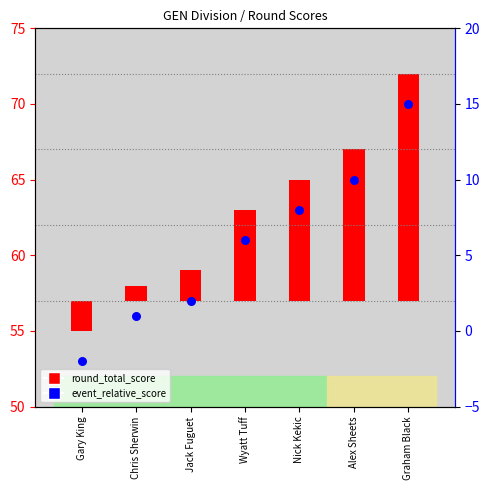

What is the change in value from Chris Sherwin to Jack Fuguet?

+1